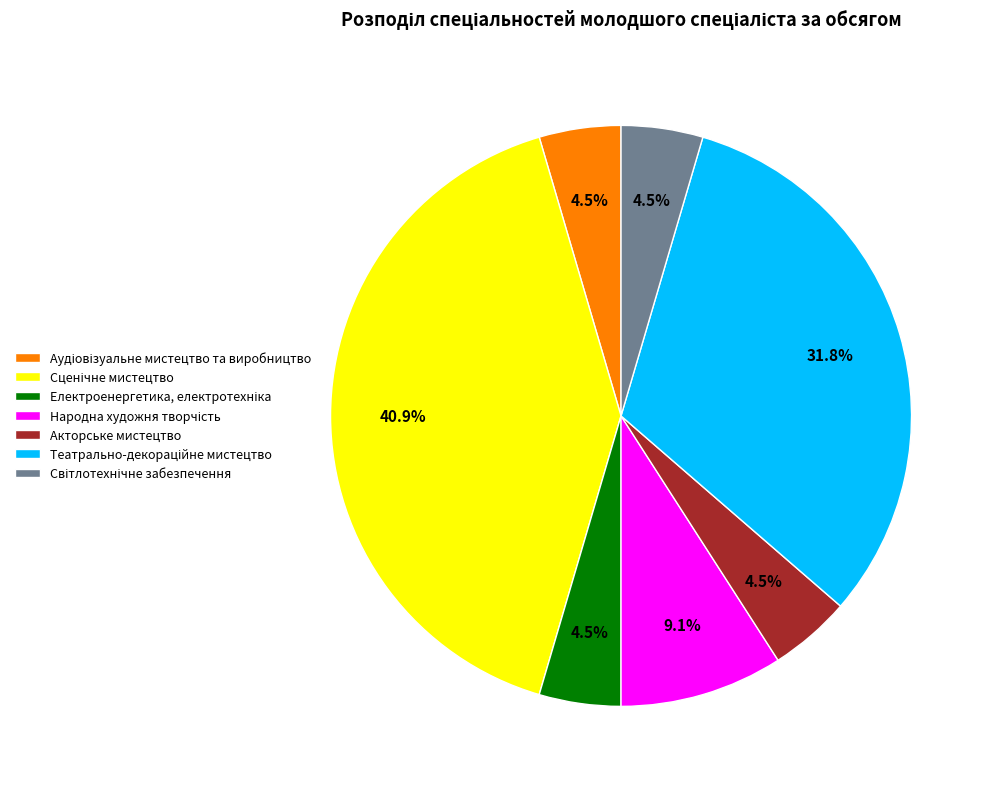

Is Акторське мистецтво the majority of the pie?

No